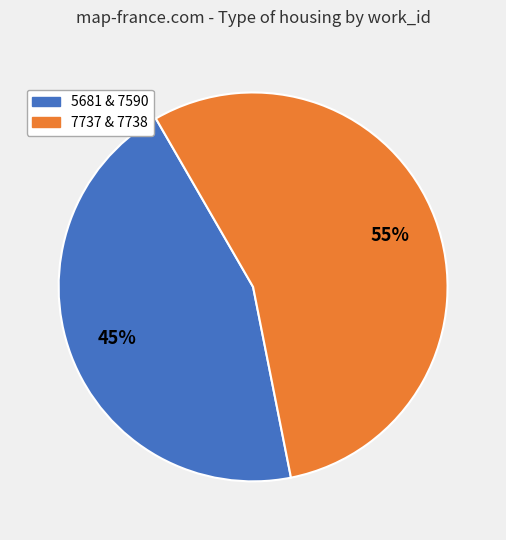

Is there any slice that represents more than half of the pie?

Yes